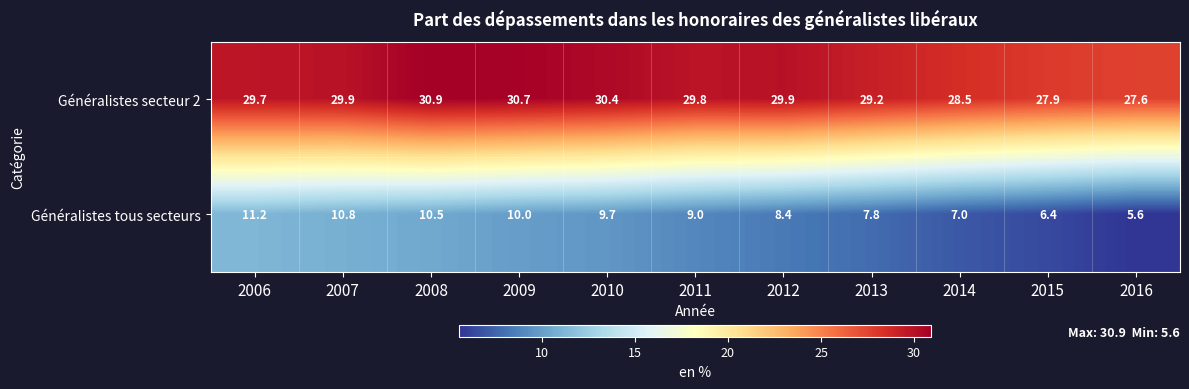

Where does the Généralistes secteur 2 series first go above 29?

2006